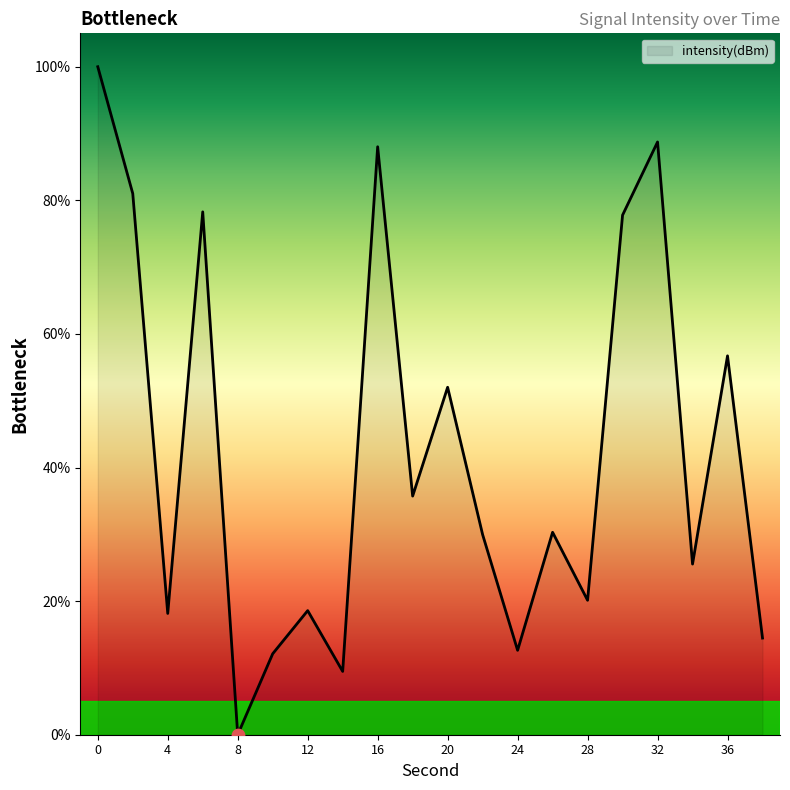

What is the greatest value displayed?

100.0